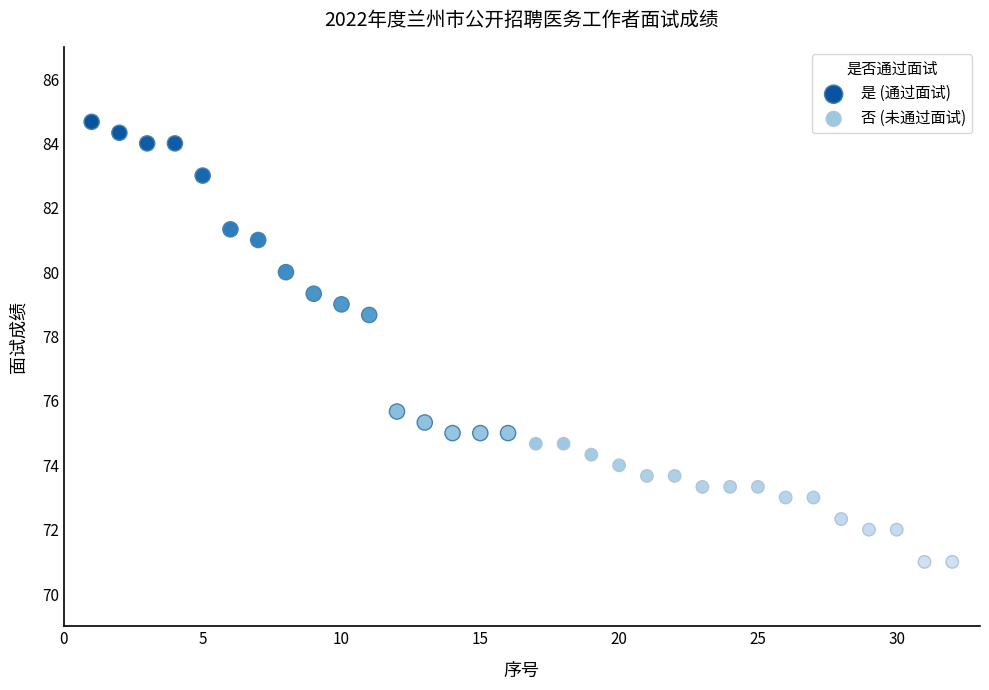

Which series has the largest Y range (max minus min)?

是 (通过面试)